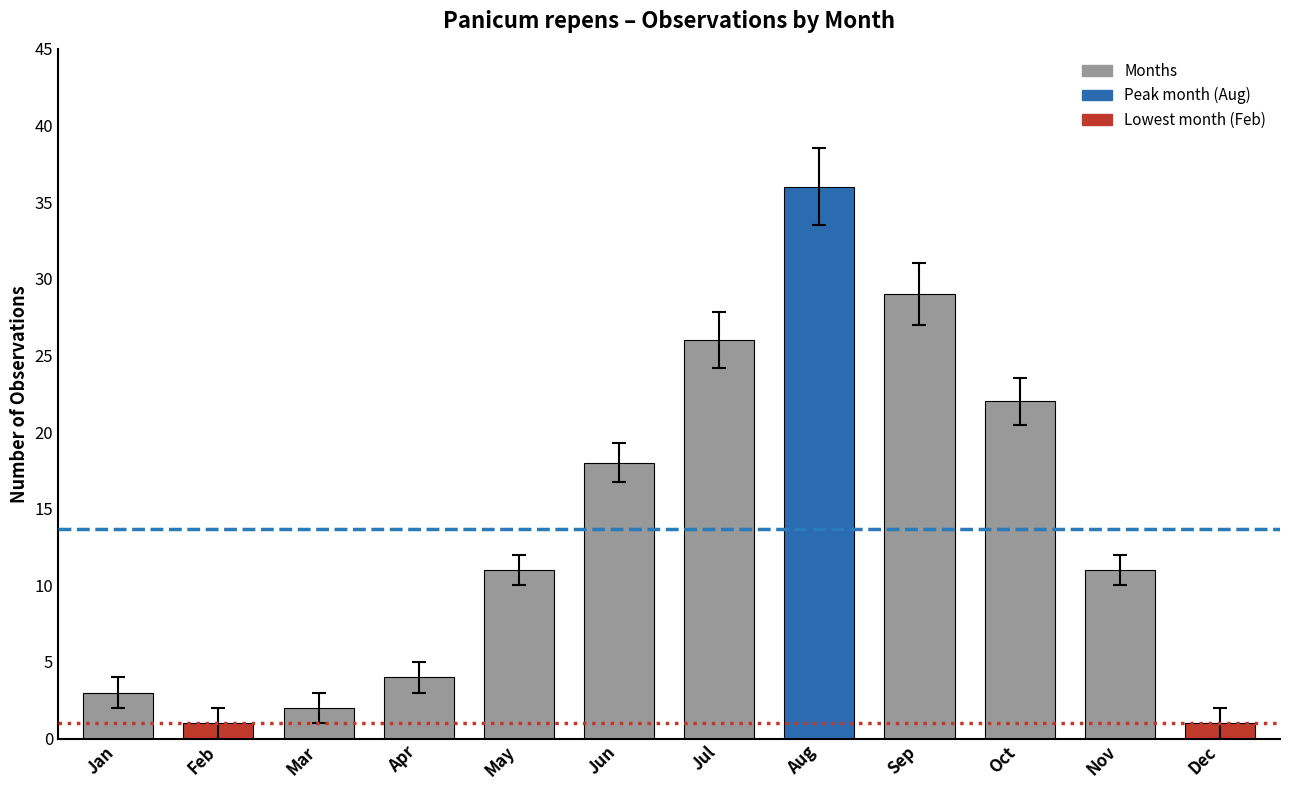

Is it true that the value at Jun is 18?

True